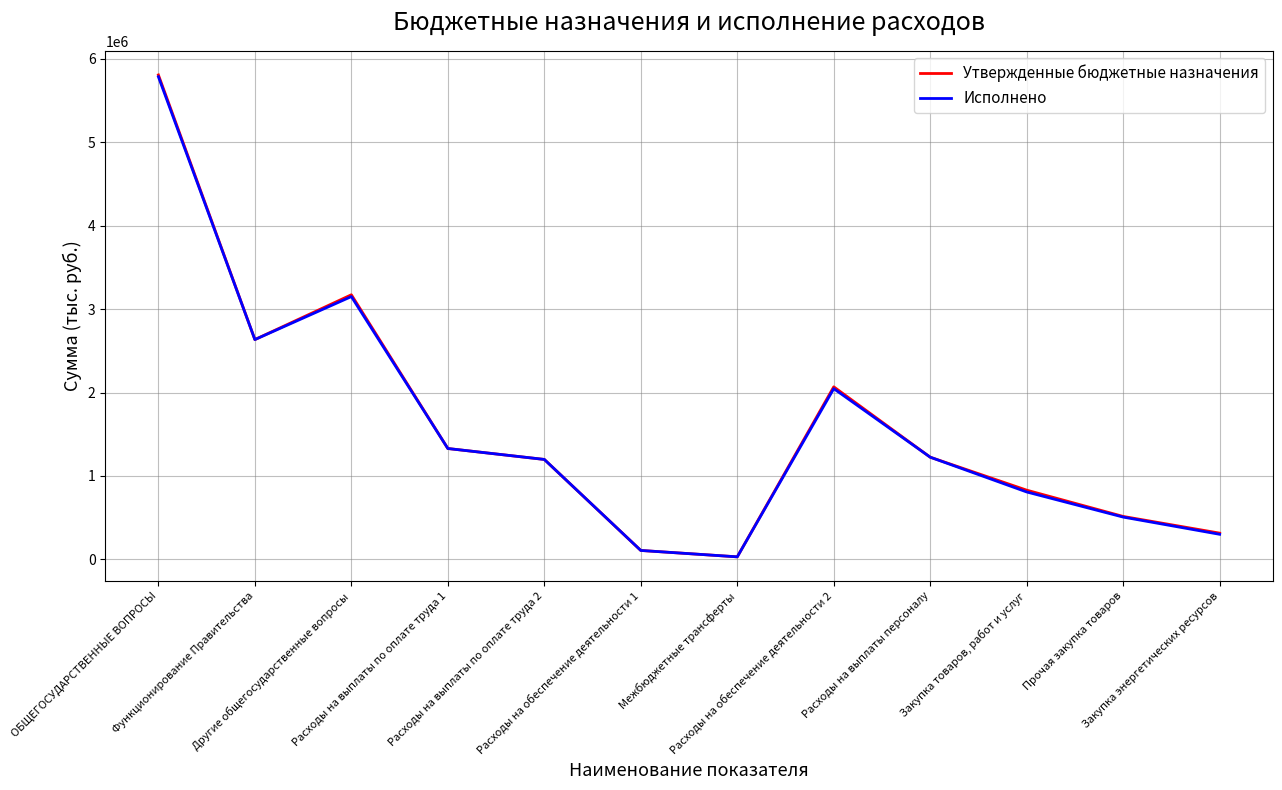

Which series has the widest spread of values?

Утвержденные бюджетные назначения